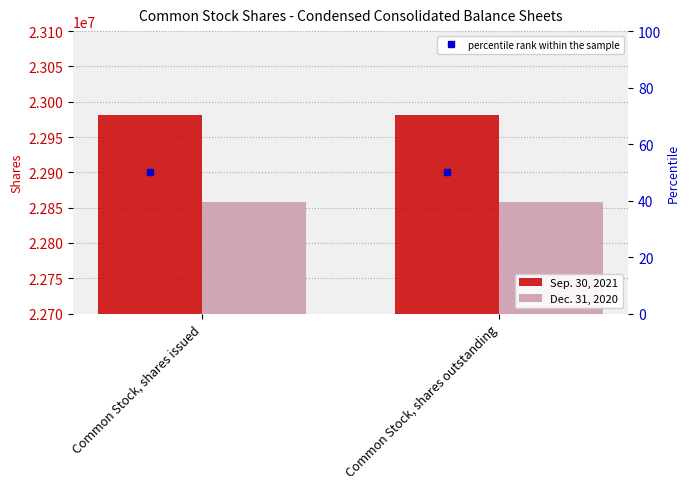

What position from the left is Common Stock, shares outstanding?

2